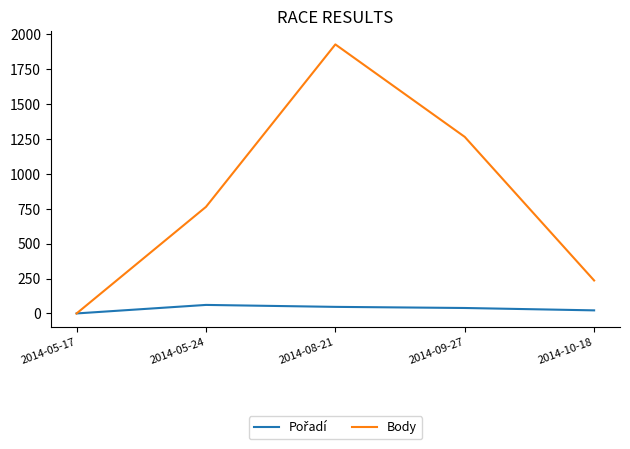

At which label is Body closest to 963?

2014-05-24